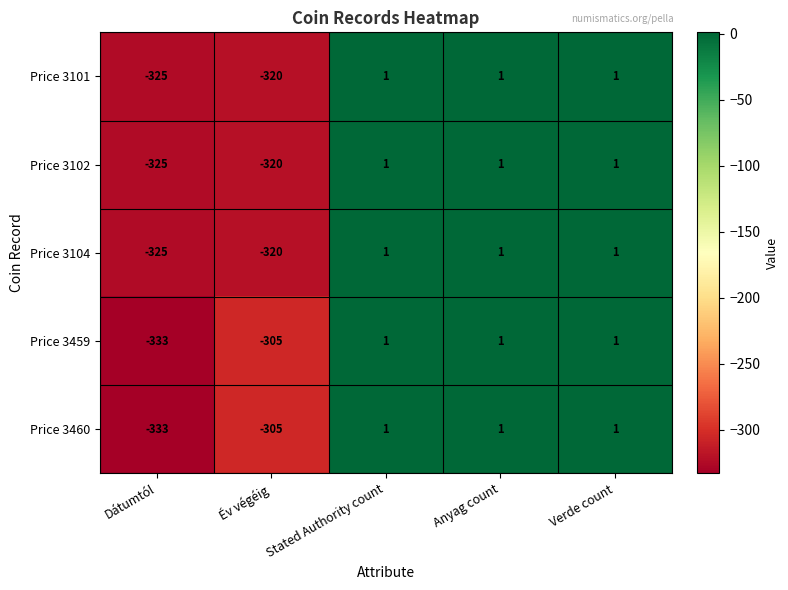

What is the sum of all Price 3102 values?

-642